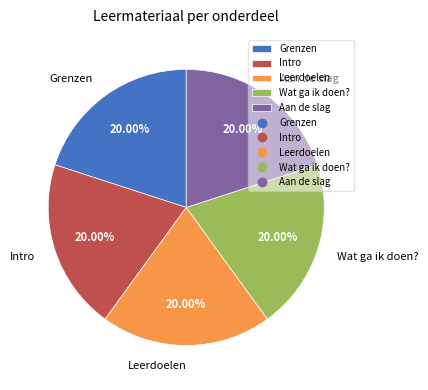

Approximately how many times larger is the value at Intro compared to Leerdoelen?

1.0